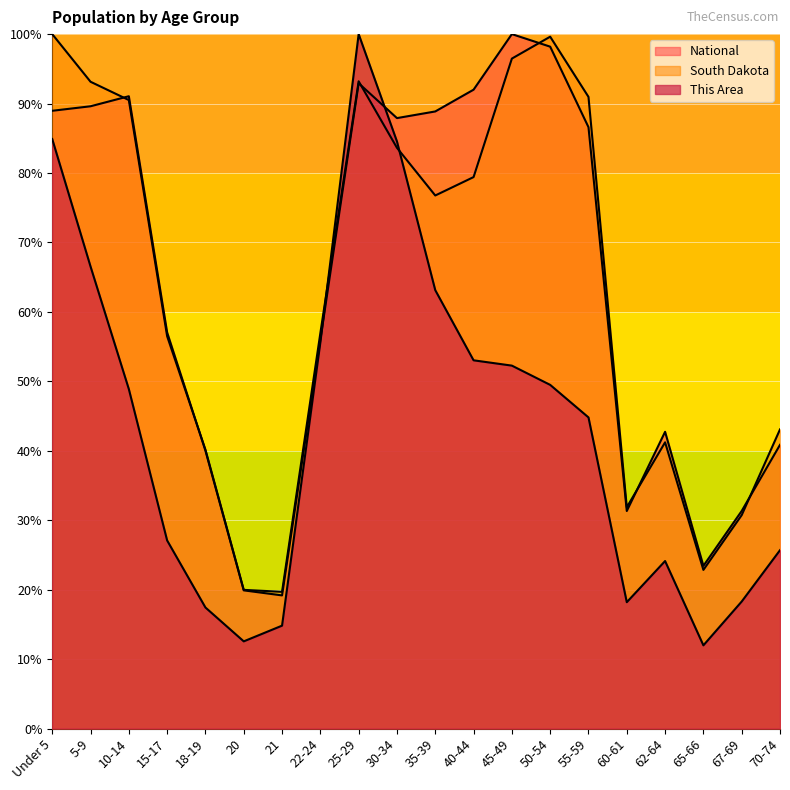

Between which two adjacent categories do South Dakota and National first intersect?

5-9 and 10-14